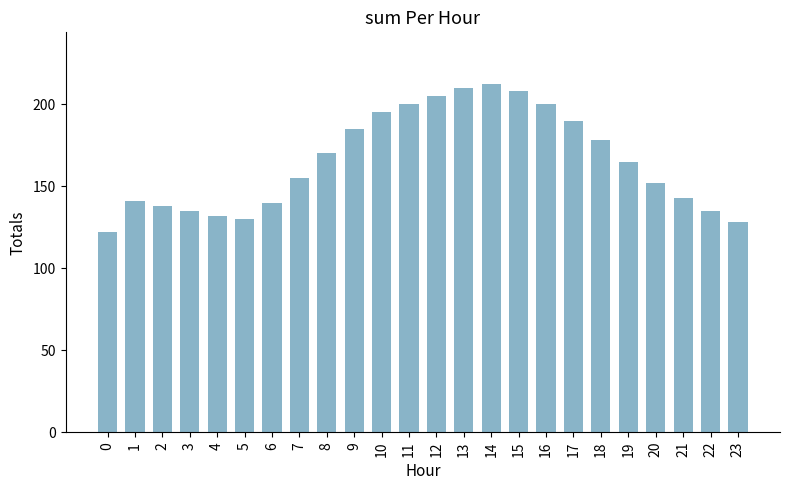

What is the difference between the maximum and minimum values?

90.2